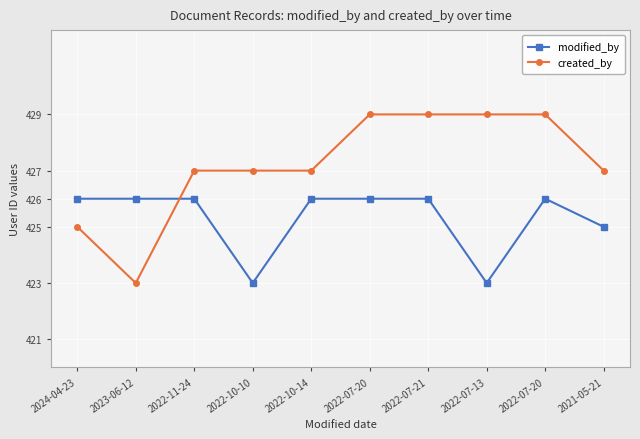

Reading left to right, transcribe all the data shown in this chart.

modified_by: 2024-04-23=426	2023-06-12=426	2022-11-24=426	2022-10-10=423	2022-10-14=426	2022-07-20=426	2022-07-21=426	2022-07-13=423	2022-07-20=426	2021-05-21=425
created_by: 2024-04-23=425	2023-06-12=423	2022-11-24=427	2022-10-10=427	2022-10-14=427	2022-07-20=429	2022-07-21=429	2022-07-13=429	2022-07-20=429	2021-05-21=427